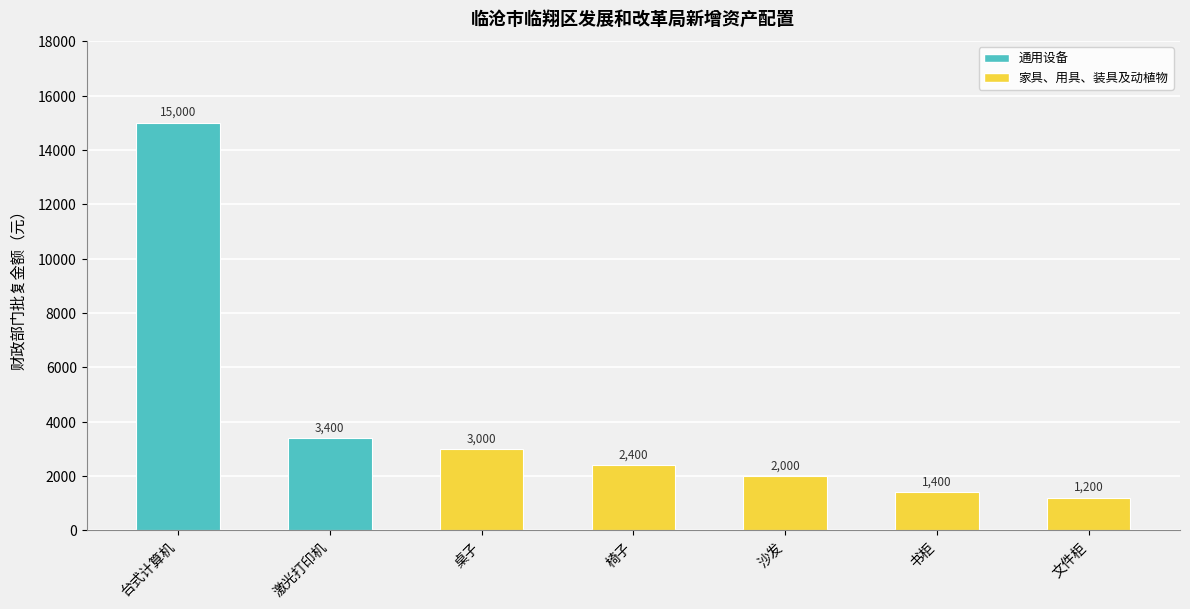

What is the difference between the maximum and minimum values?

13800